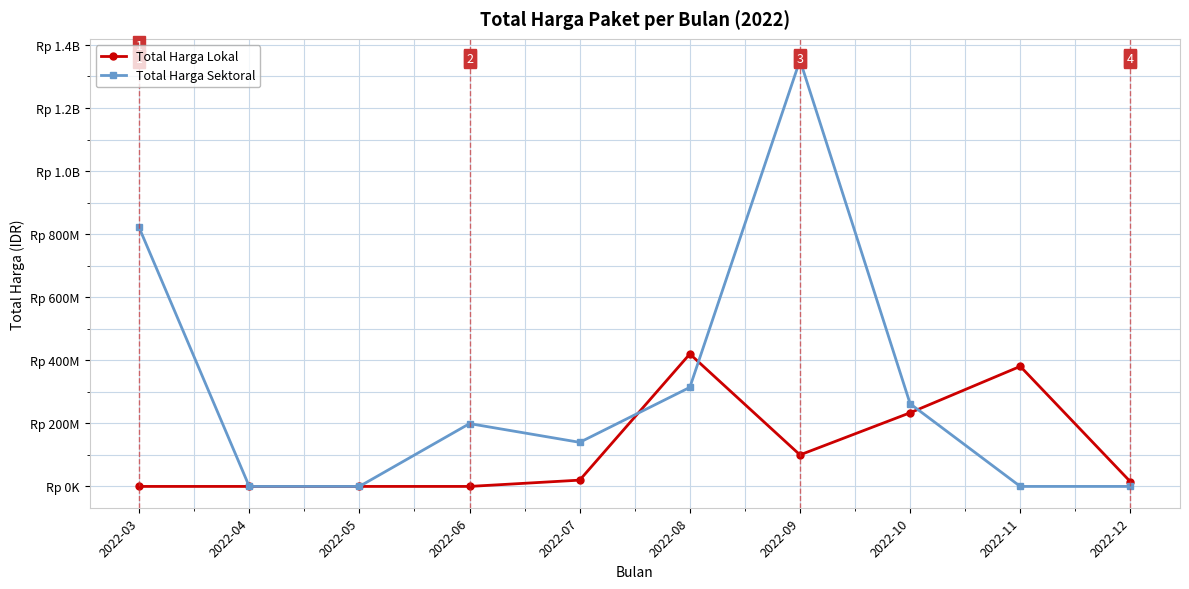

True or false: Total Harga Sektoral has more than 2 points higher than both neighbors.

False